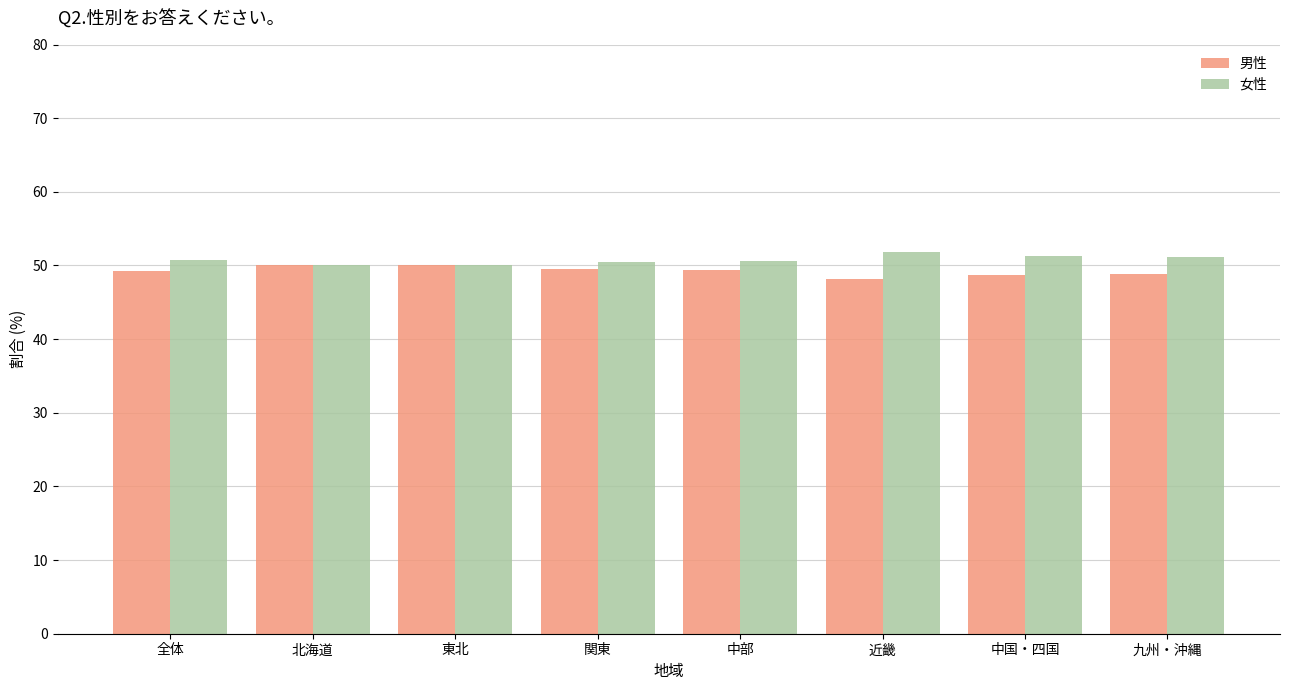

What is the maximum value shown in the chart?

51.9